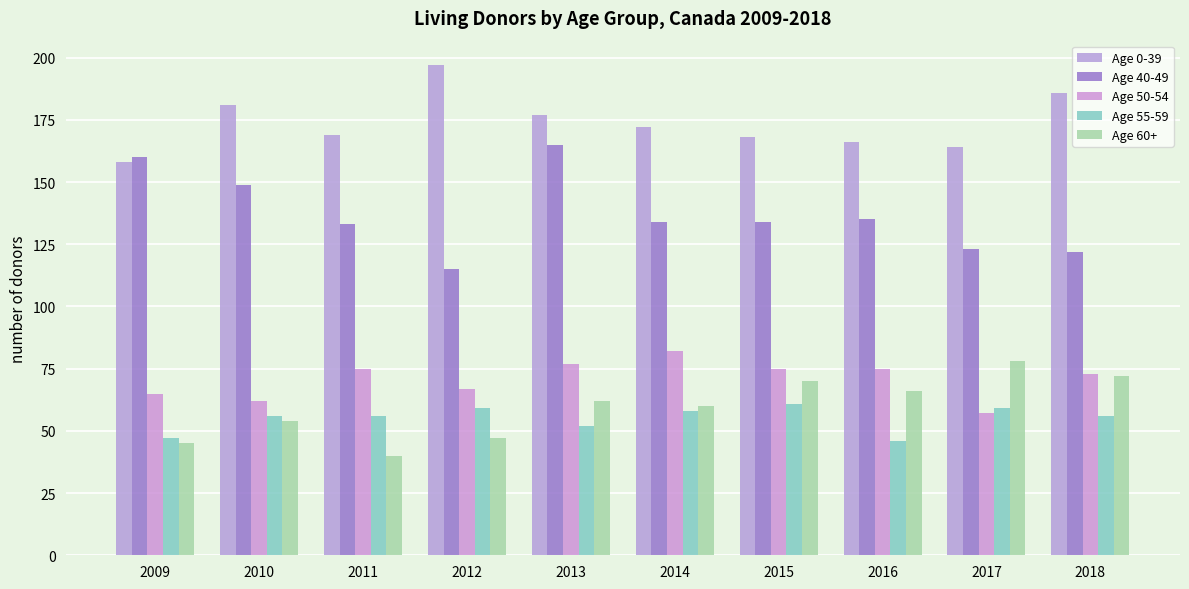

What is the maximum value shown in the chart?

197